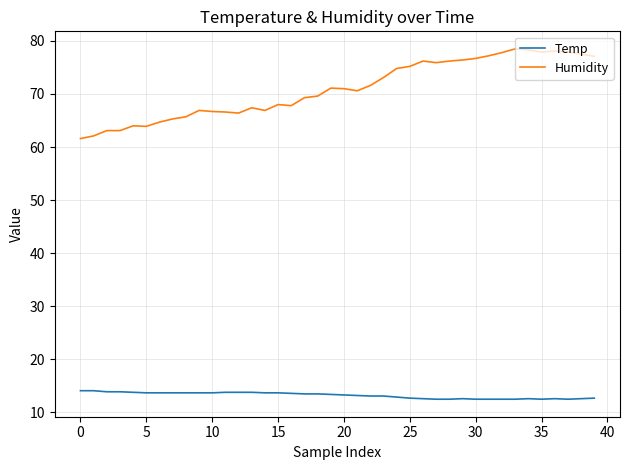

True or false: Humidity and Temp intersect in this chart.

False